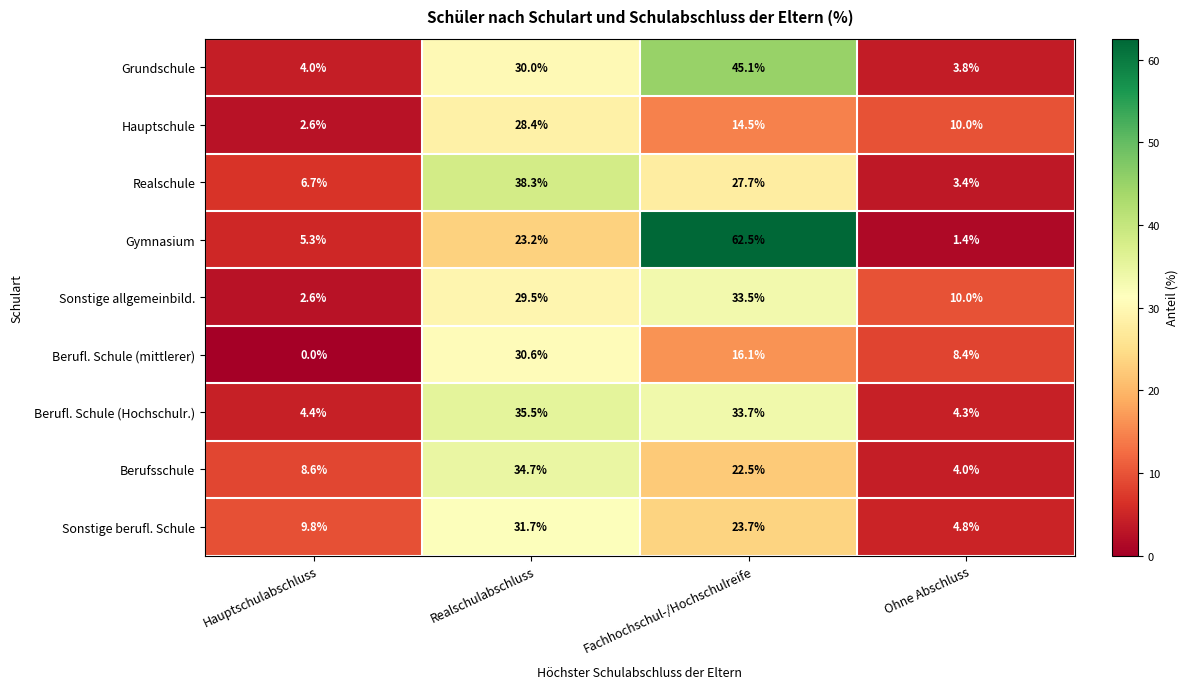

Count the number of categories in the chart.

4